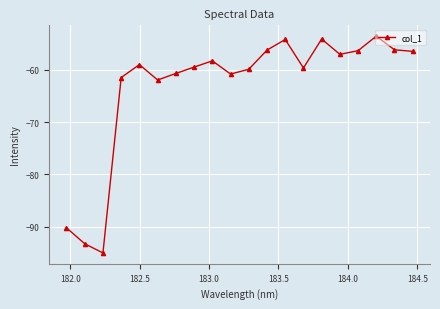

What is the maximum value shown in the chart?

-53.6